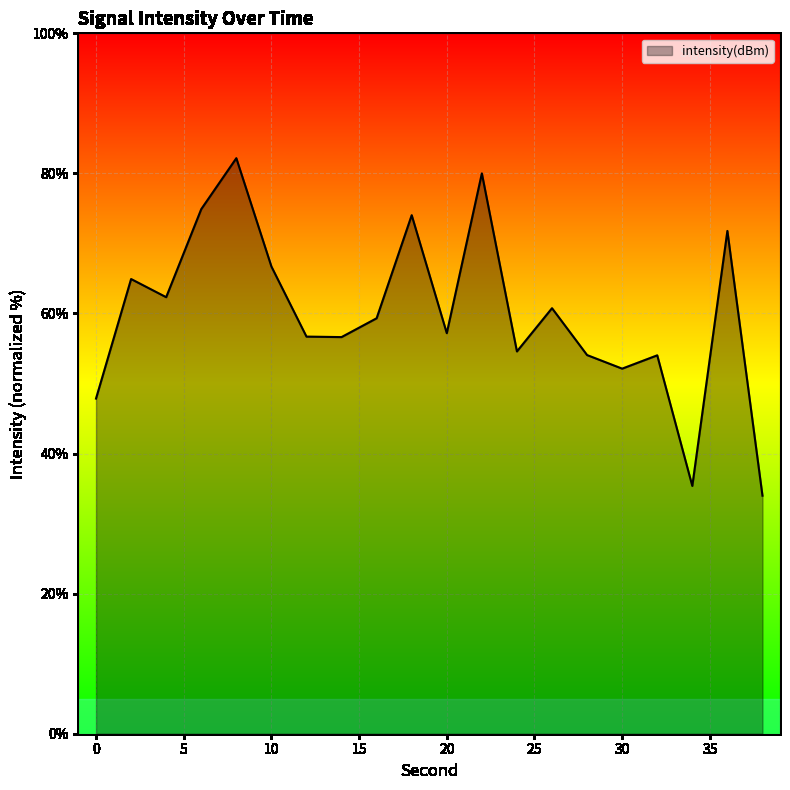

How many series are shown in this chart?

1